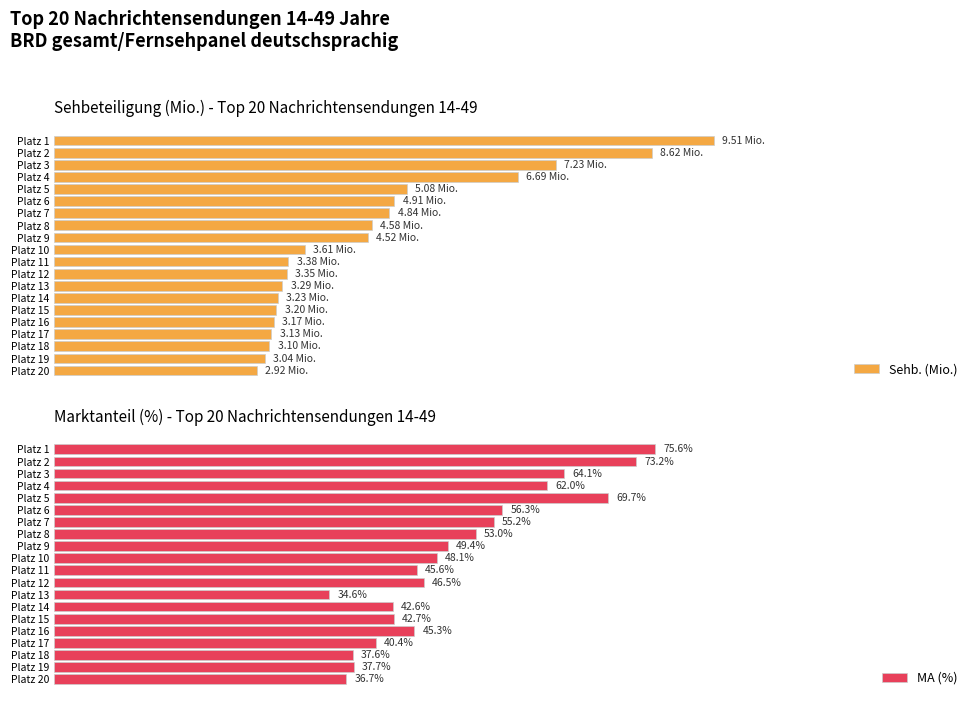

Where is MA (%) nearest to the value 55?

Platz 7